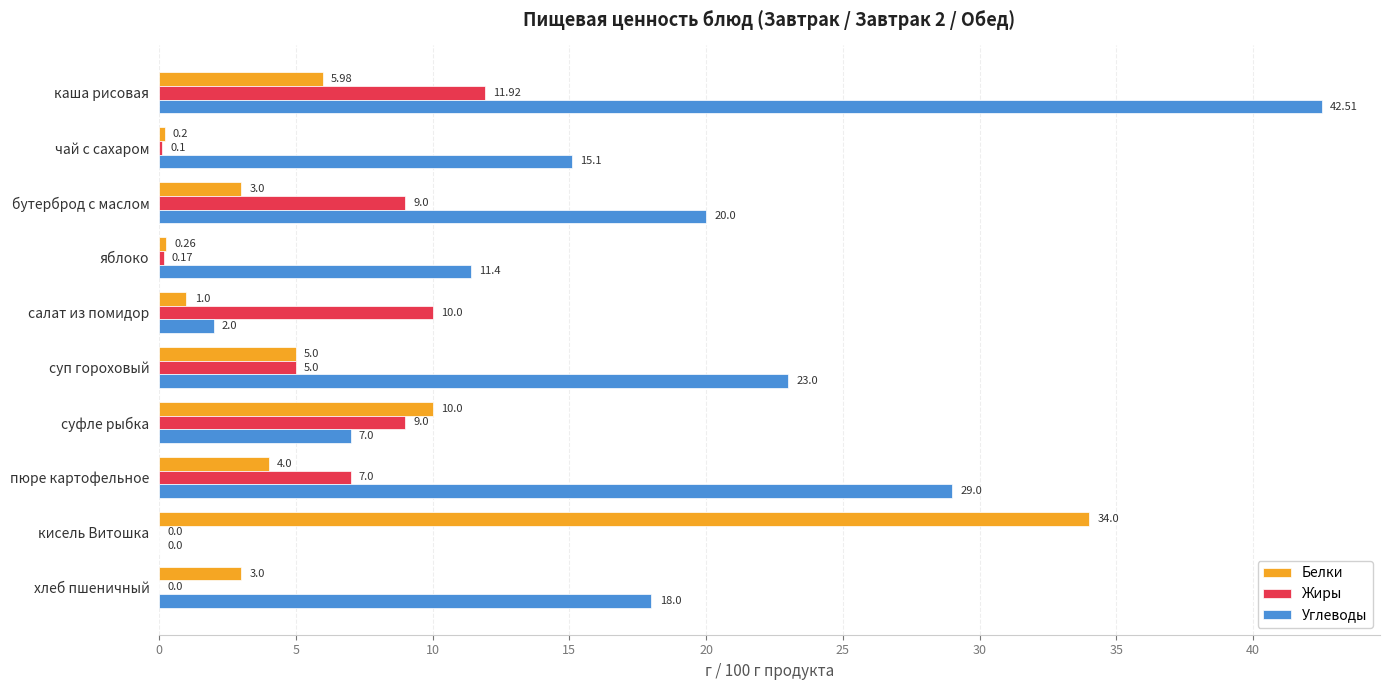

At which category does the chart reach its peak across all series?

каша рисовая